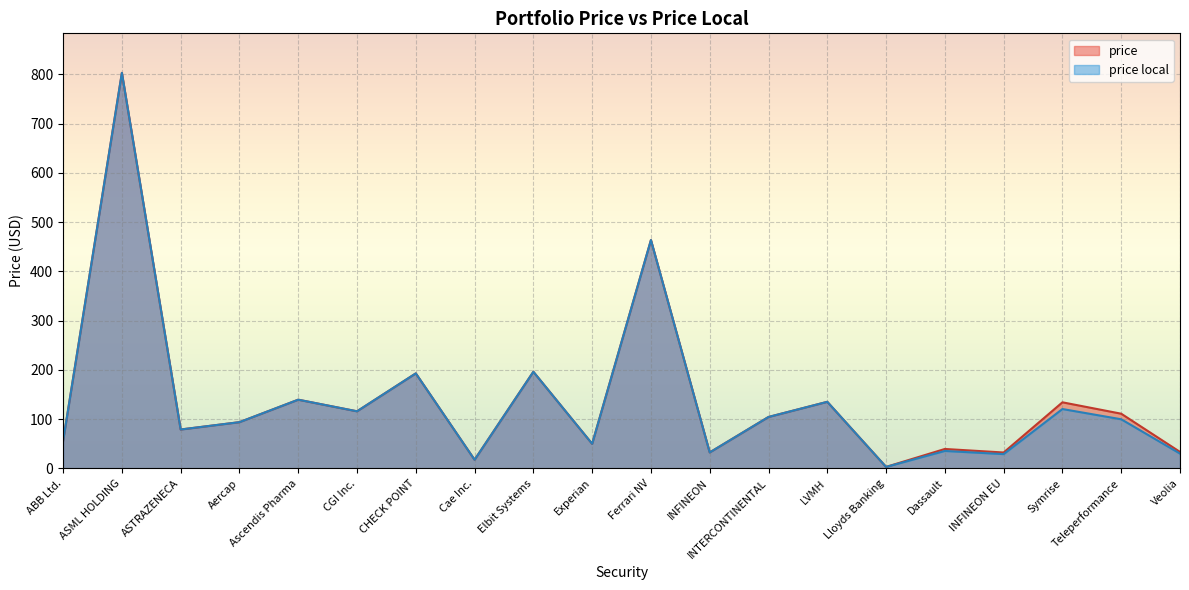

At which category does price reach its first local valley?

ASTRAZENECA